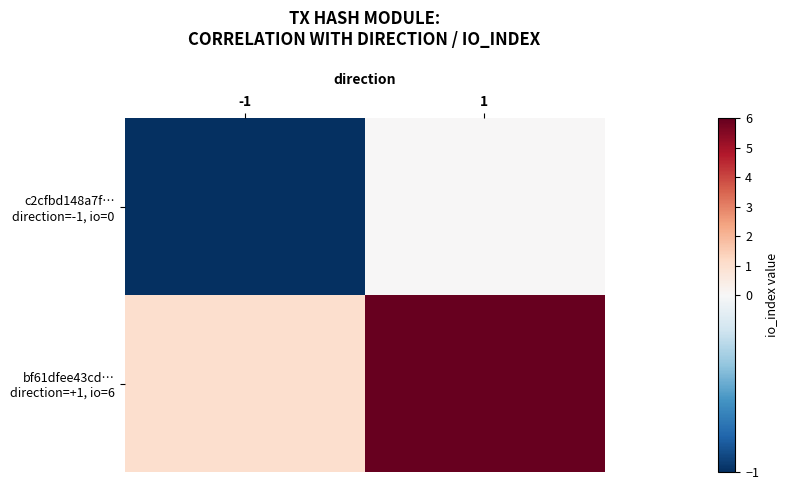

How many series are shown in this chart?

2